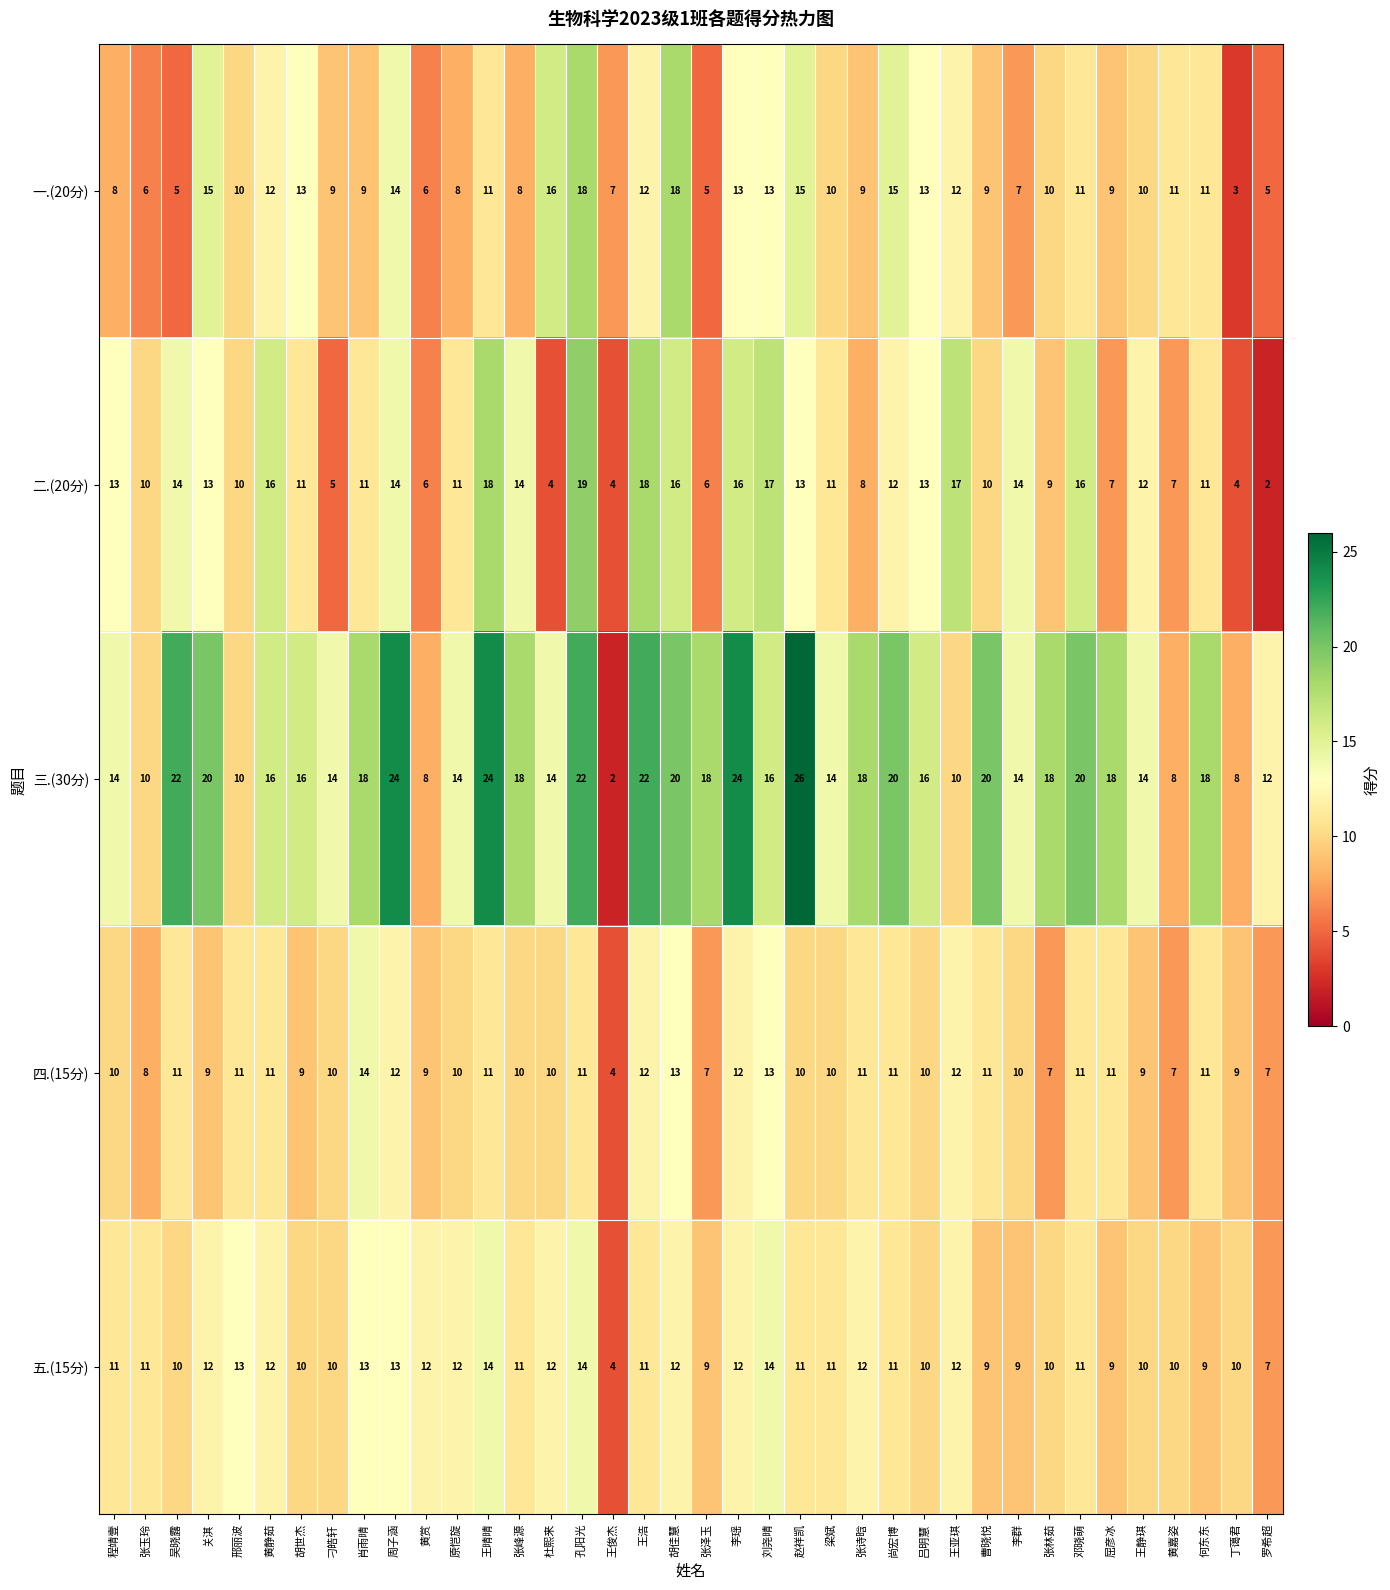

Is the value of 四.(15分) at 刁皓轩 greater than the value of 二.(20分) at 孔阳光?

No